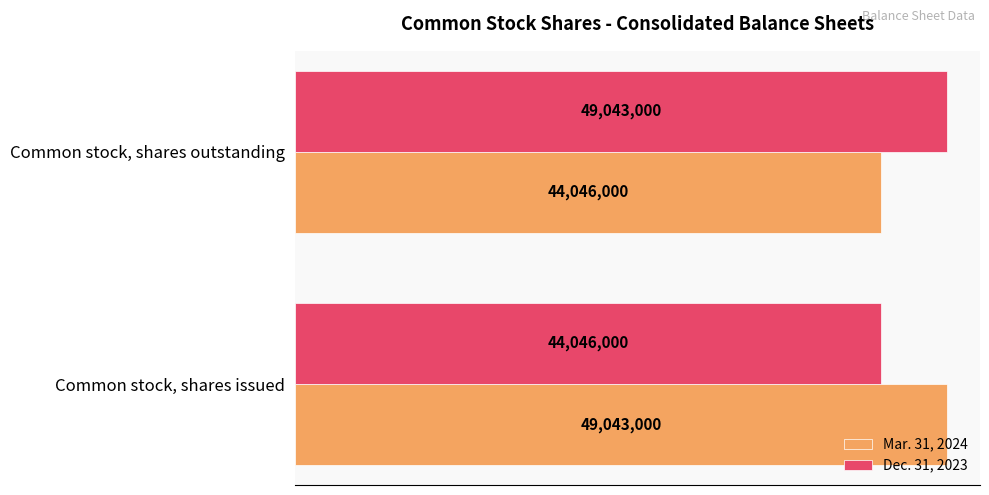

What is the value of the Dec. 31, 2023 bar at the 2nd from the left?

49043000